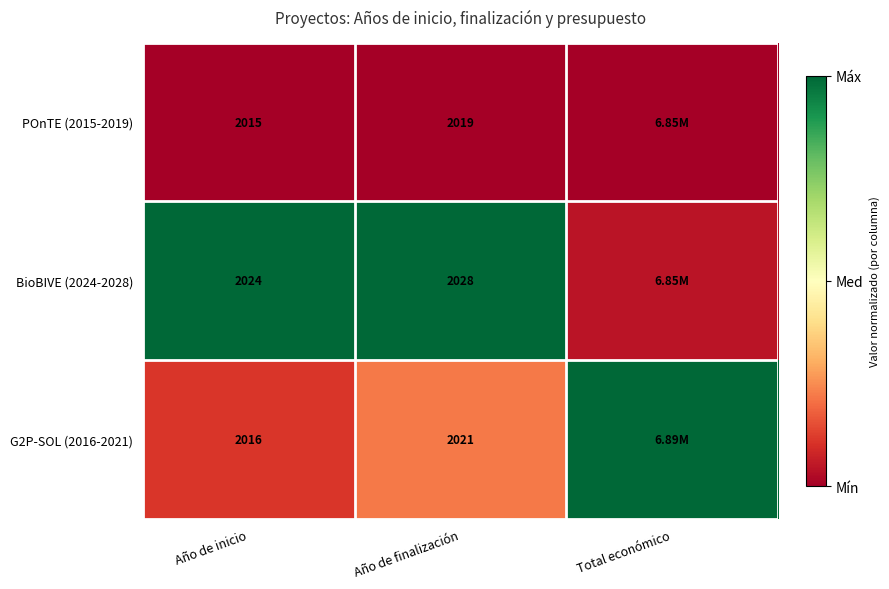

Rank the series by their maximum value, from lowest to highest.

POnTE (2015-2019), BioBIVE (2024-2028), G2P-SOL (2016-2021)